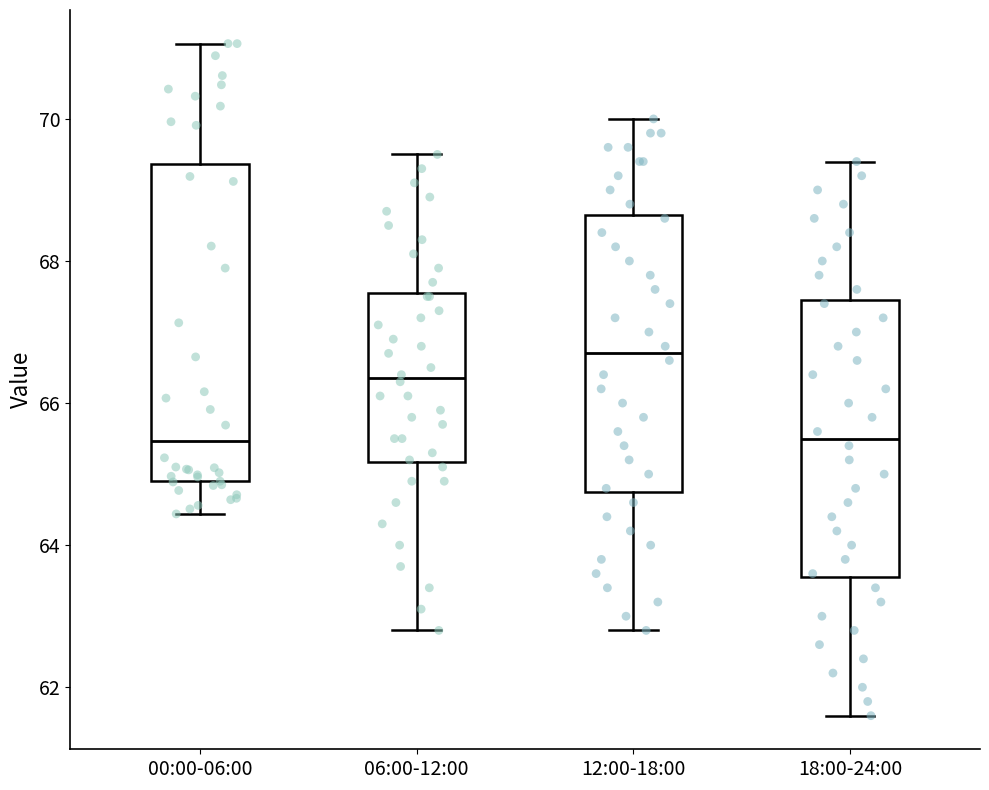

Where does the upper whisker of the box for 18:00-24:00 end on the y-axis? The values are not printed on the chart, so give them approximately, as read against the axis.

69.4